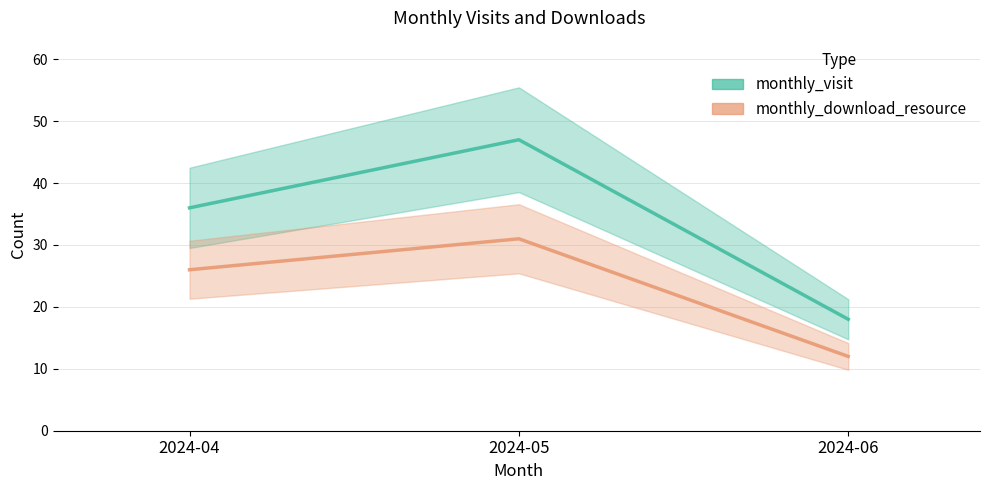

How many lines are shown in the chart?

2